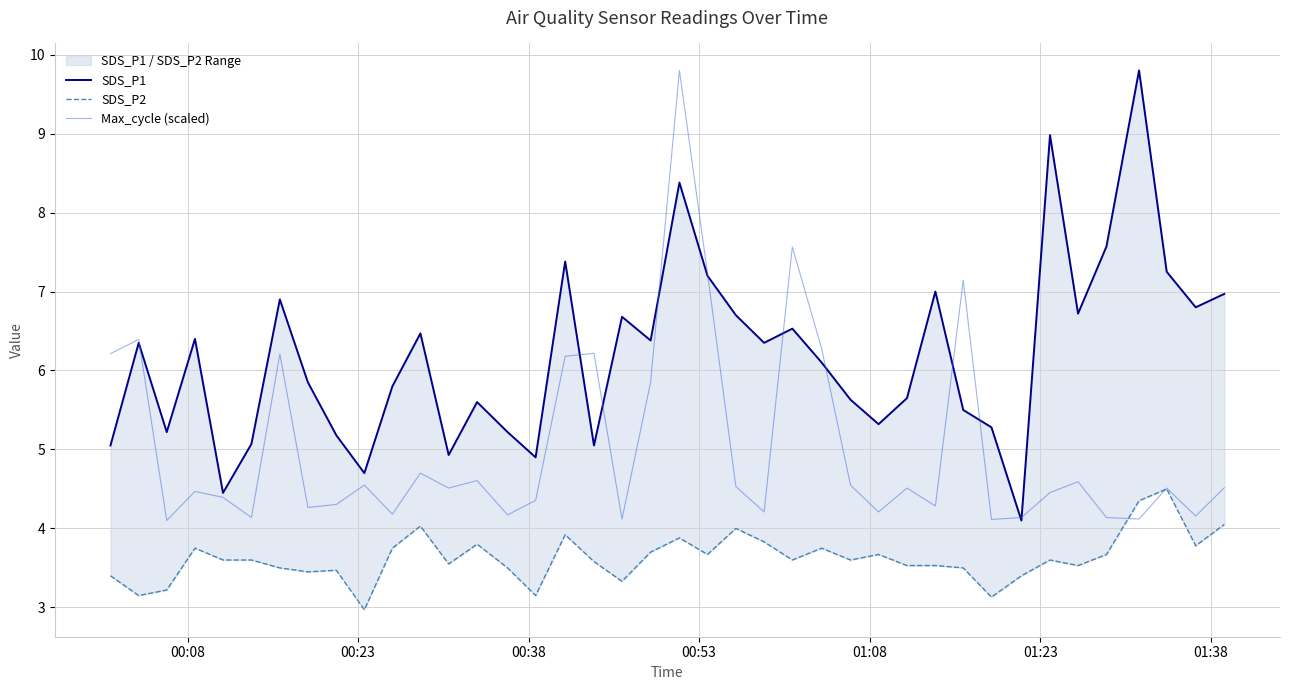

How many data points in SDS_P1 are less than 6?

19